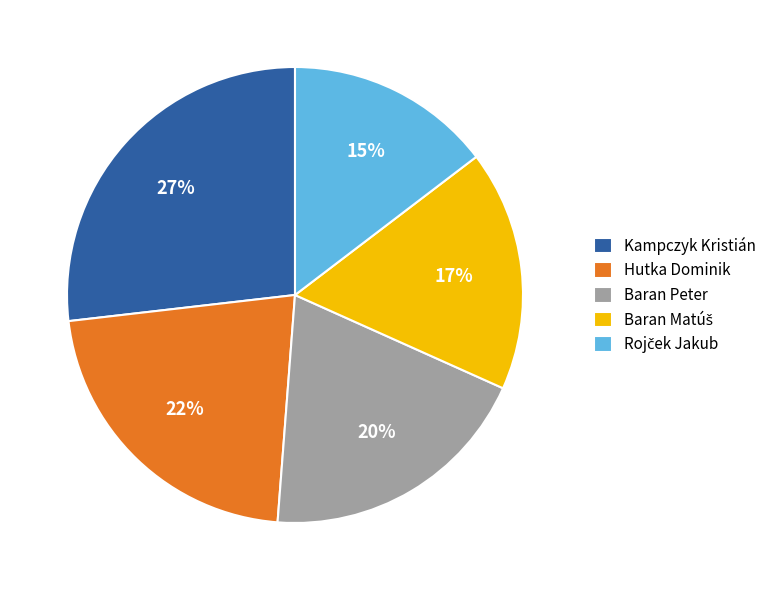

How many slices are in this pie chart?

5